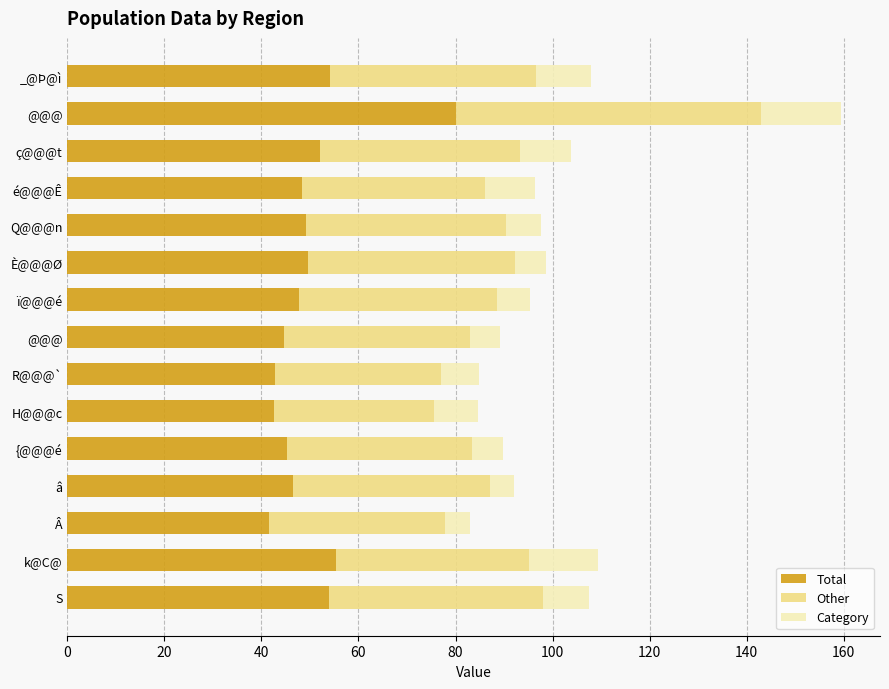

How many series are shown in this chart?

3